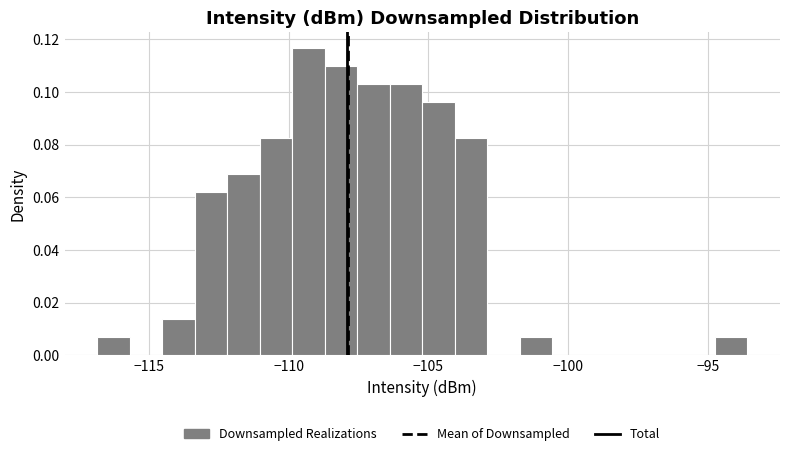

Around what value on the x-axis is the tallest bar? Give the approximate position of its centre, as read against the axis.

-109.5